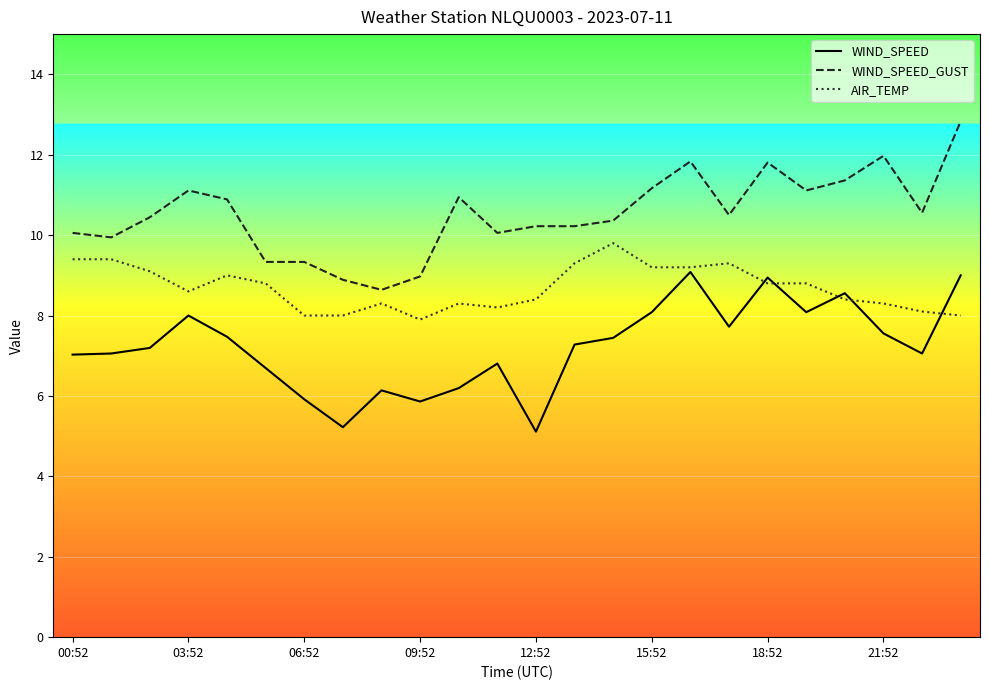

What is the sum of all AIR_TEMP values?

208.6